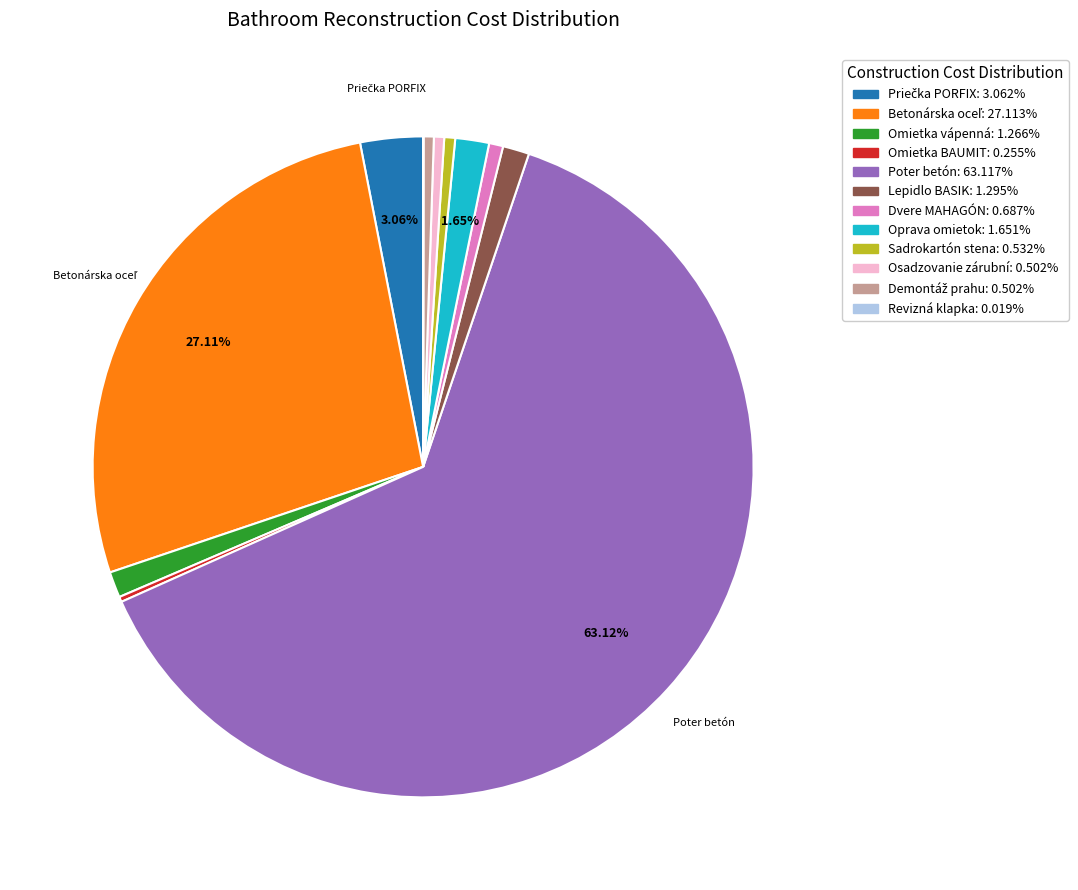

Is there any slice that represents more than half of the pie?

Yes